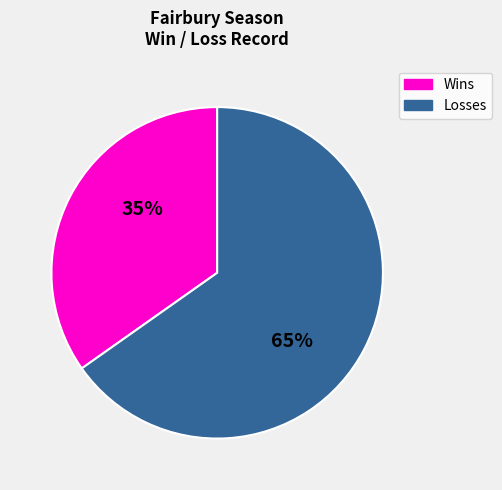

To the nearest percent, what is the average slice percentage?

50%